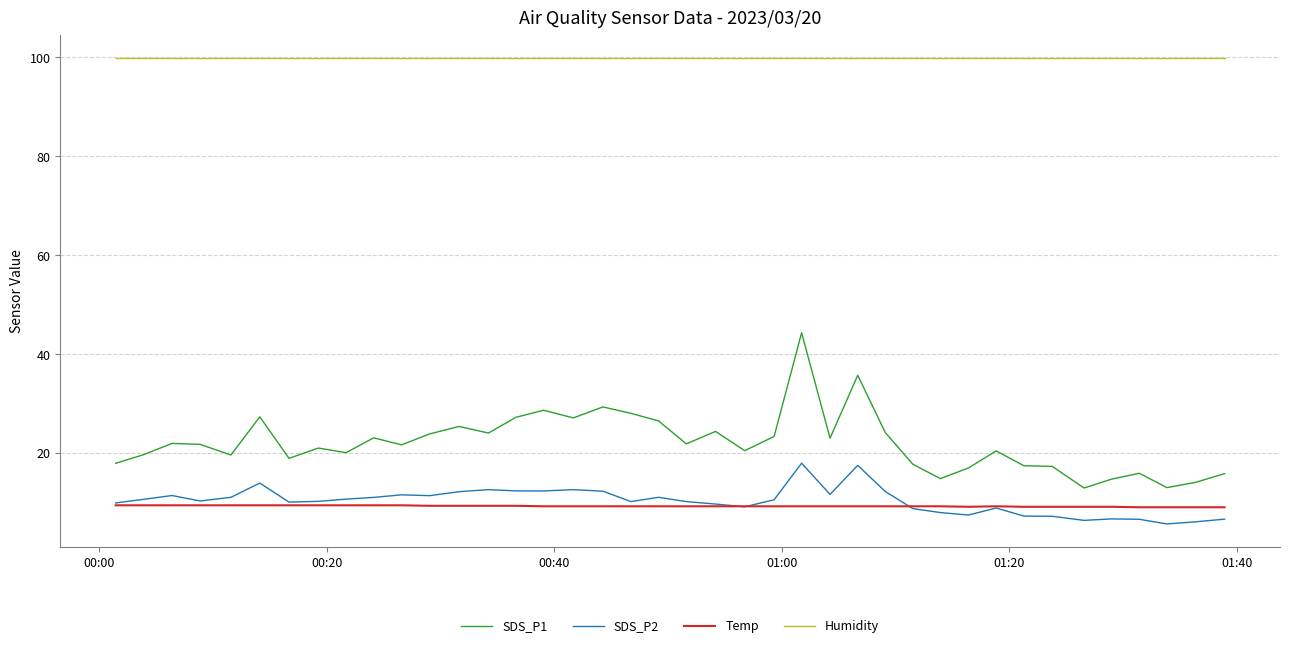

Which series has the largest range (max minus min)?

SDS_P1